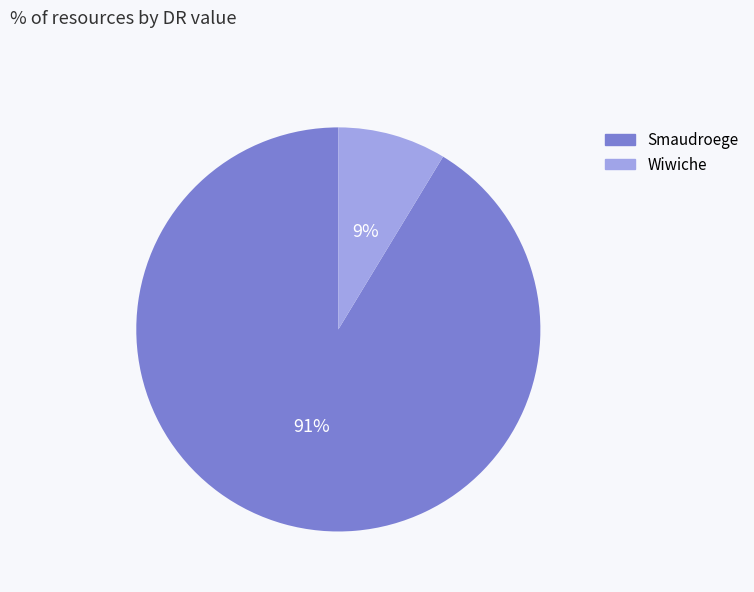

How many slices are in this pie chart?

2